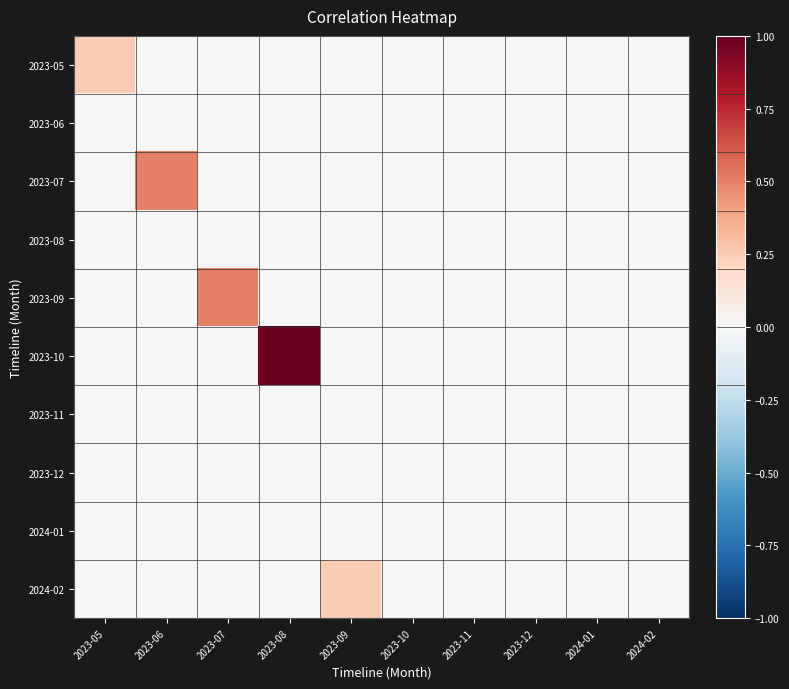

Reading right to left, what are all the values shown in this chart?

2023-05: 2024-02=0.0	2024-01=0.0	2023-12=0.0	2023-11=0.0	2023-10=0.0	2023-09=0.0	2023-08=0.0	2023-07=0.0	2023-06=0.0	2023-05=0.2
2023-06: 2024-02=0.0	2024-01=0.0	2023-12=0.0	2023-11=0.0	2023-10=0.0	2023-09=0.0	2023-08=0.0	2023-07=0.0	2023-06=0.0	2023-05=0.0
2023-07: 2024-02=0.0	2024-01=0.0	2023-12=0.0	2023-11=0.0	2023-10=0.0	2023-09=0.0	2023-08=0.0	2023-07=0.0	2023-06=0.5	2023-05=0.0
2023-08: 2024-02=0.0	2024-01=0.0	2023-12=0.0	2023-11=0.0	2023-10=0.0	2023-09=0.0	2023-08=0.0	2023-07=0.0	2023-06=0.0	2023-05=0.0
2023-09: 2024-02=0.0	2024-01=0.0	2023-12=0.0	2023-11=0.0	2023-10=0.0	2023-09=0.0	2023-08=0.0	2023-07=0.5	2023-06=0.0	2023-05=0.0
2023-10: 2024-02=0.0	2024-01=0.0	2023-12=0.0	2023-11=0.0	2023-10=0.0	2023-09=0.0	2023-08=1.0	2023-07=0.0	2023-06=0.0	2023-05=0.0
2023-11: 2024-02=0.0	2024-01=0.0	2023-12=0.0	2023-11=0.0	2023-10=0.0	2023-09=0.0	2023-08=0.0	2023-07=0.0	2023-06=0.0	2023-05=0.0
2023-12: 2024-02=0.0	2024-01=0.0	2023-12=0.0	2023-11=0.0	2023-10=0.0	2023-09=0.0	2023-08=0.0	2023-07=0.0	2023-06=0.0	2023-05=0.0
2024-01: 2024-02=0.0	2024-01=0.0	2023-12=0.0	2023-11=0.0	2023-10=0.0	2023-09=0.0	2023-08=0.0	2023-07=0.0	2023-06=0.0	2023-05=0.0
2024-02: 2024-02=0.0	2024-01=0.0	2023-12=0.0	2023-11=0.0	2023-10=0.0	2023-09=0.2	2023-08=0.0	2023-07=0.0	2023-06=0.0	2023-05=0.0